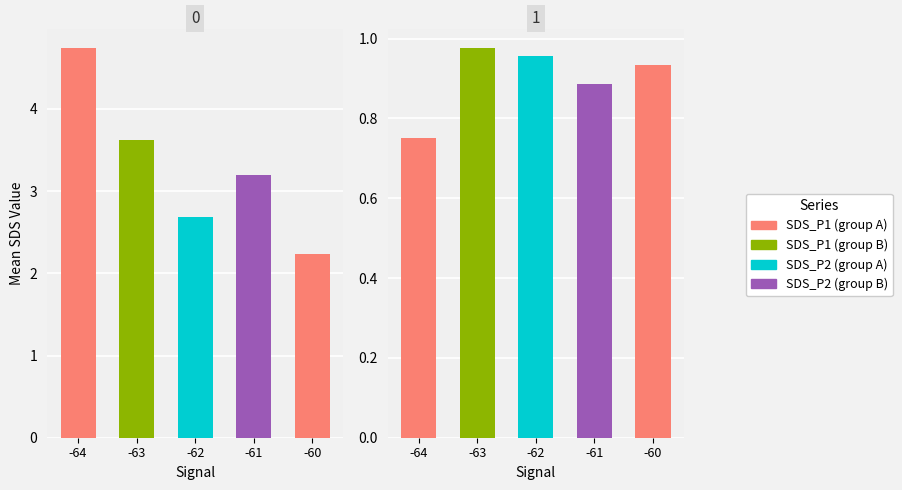

What is the maximum value shown in the chart?

4.7